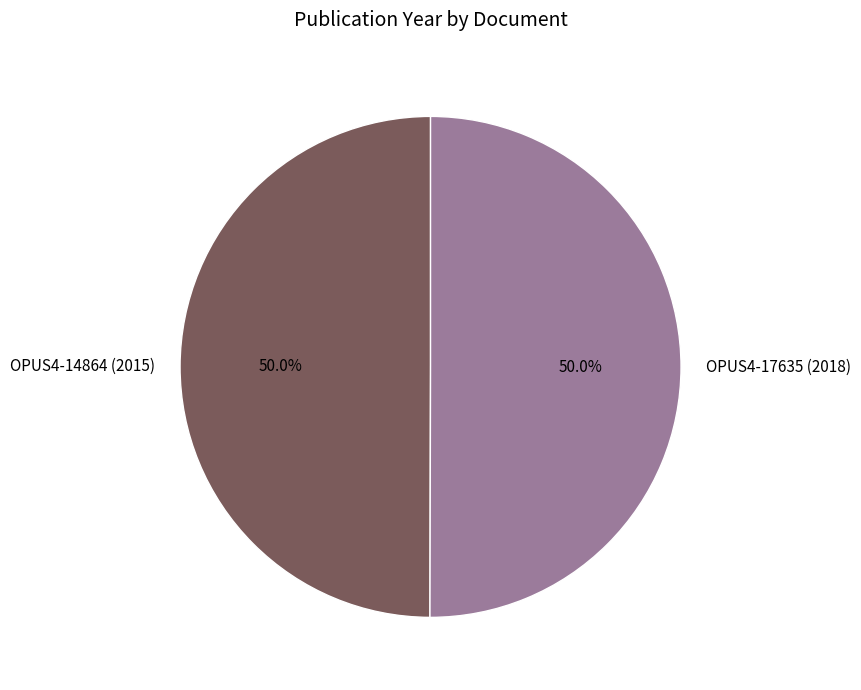

What percentage is the OPUS4-17635 (2018) slice, to the nearest percent?

50%